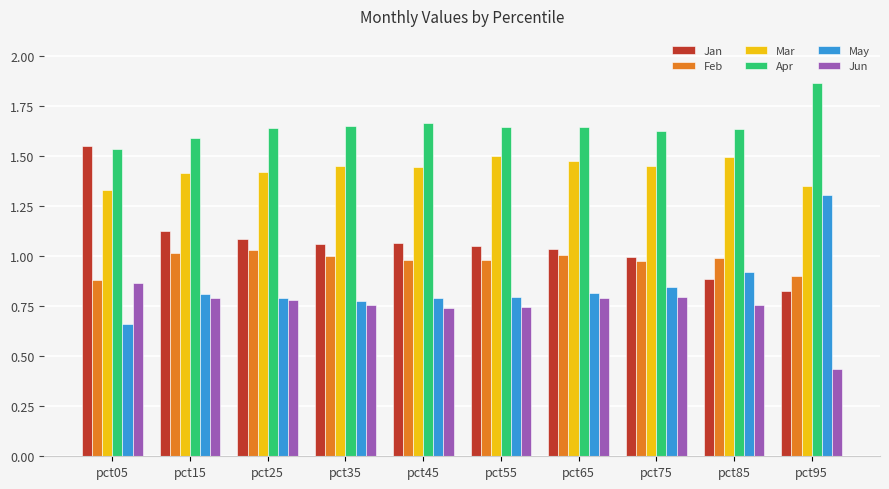

Which series changed the most between pct85 and pct95?

May